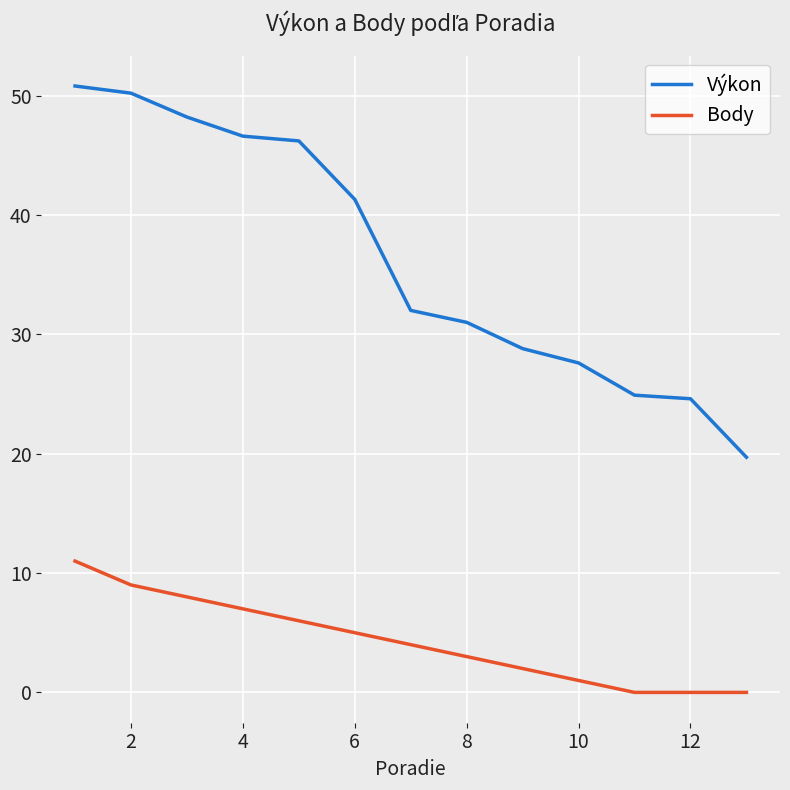

How many lines are shown in the chart?

2